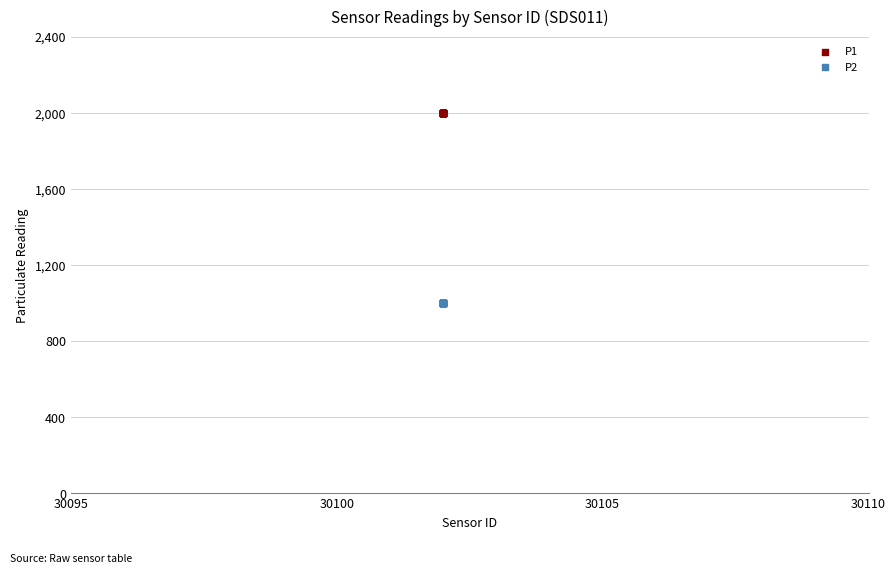

Which series contains the highest Y value?

P1